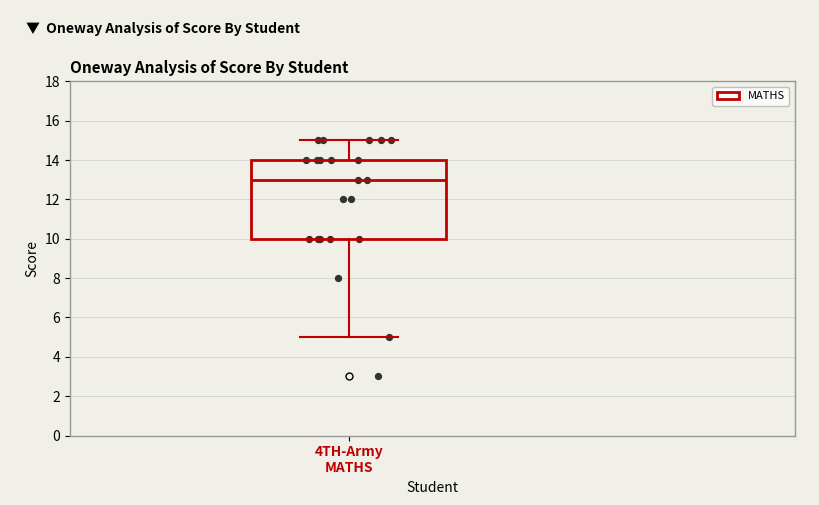

Read this box plot against the y-axis: the position of the median line, the range covered by the box, and the ends of both whiskers. The values are not printed on the chart, so give them approximately, as read against the axis.

median 13, box 10 to 14, whiskers 5 to 15